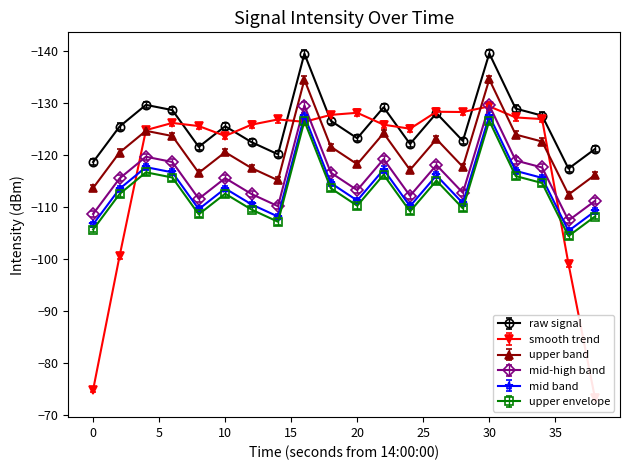

True or false: upper band and raw signal cross at least once.

False